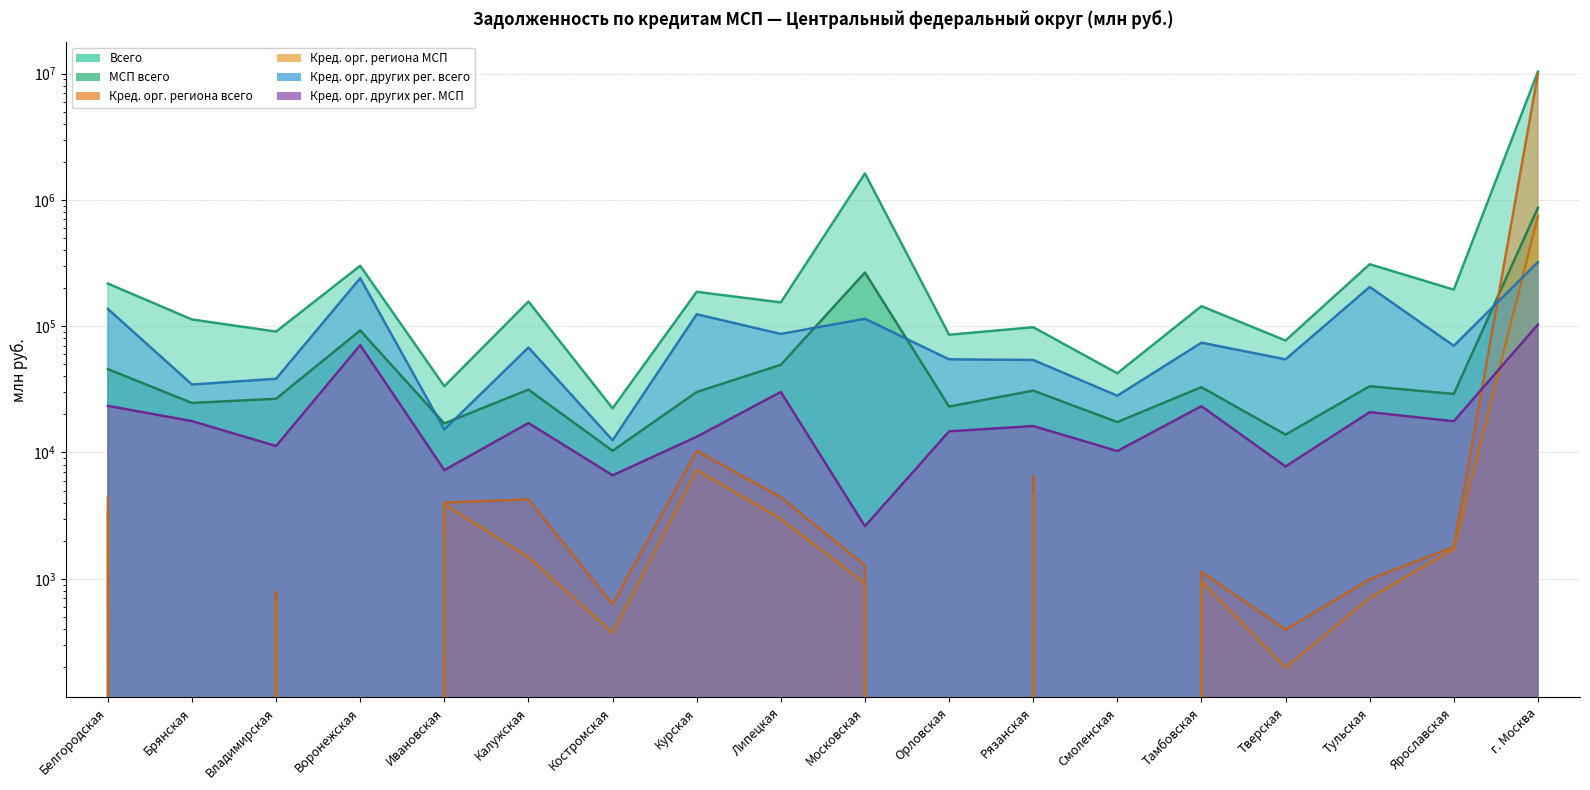

True or false: Кред. орг. региона МСП has a value of 0 at Воронежская.

True